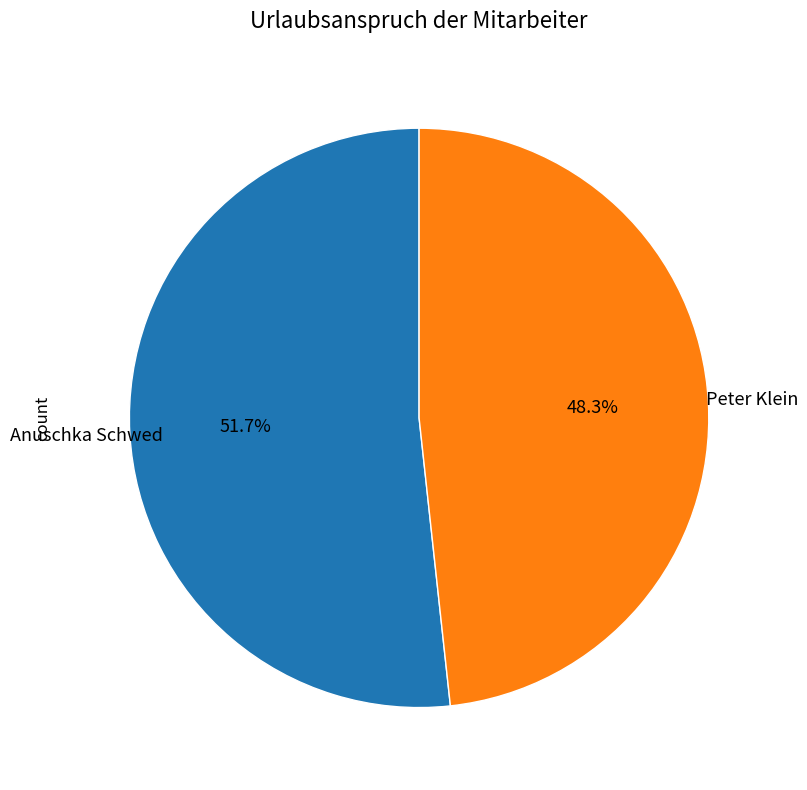

Is there a majority slice in this chart?

Yes